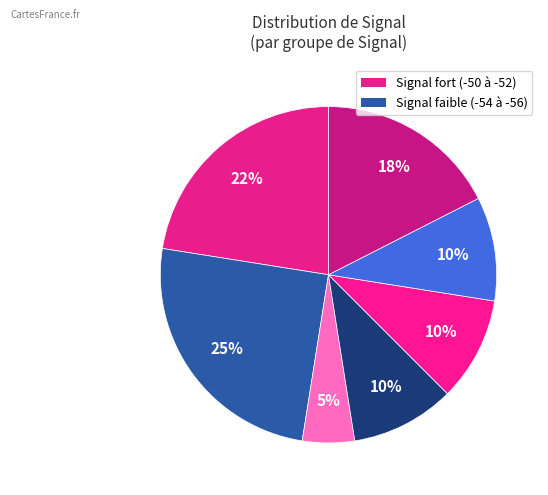

How many segments does this pie chart have?

7